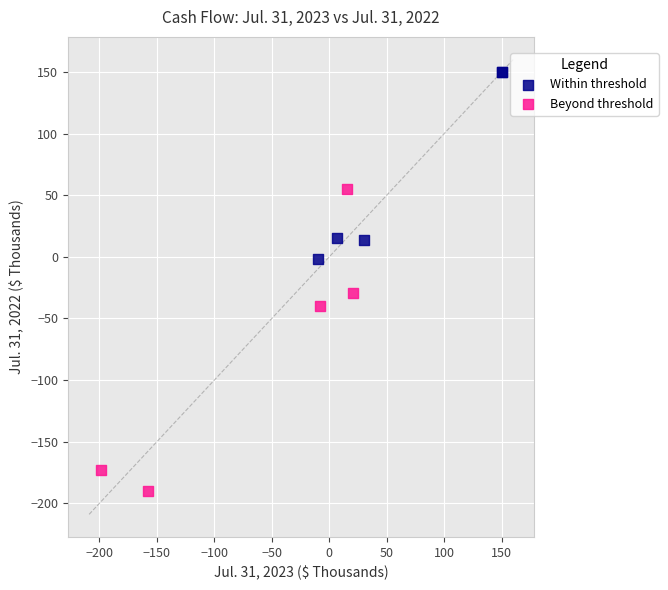

Which series contains the highest Y value?

Within threshold